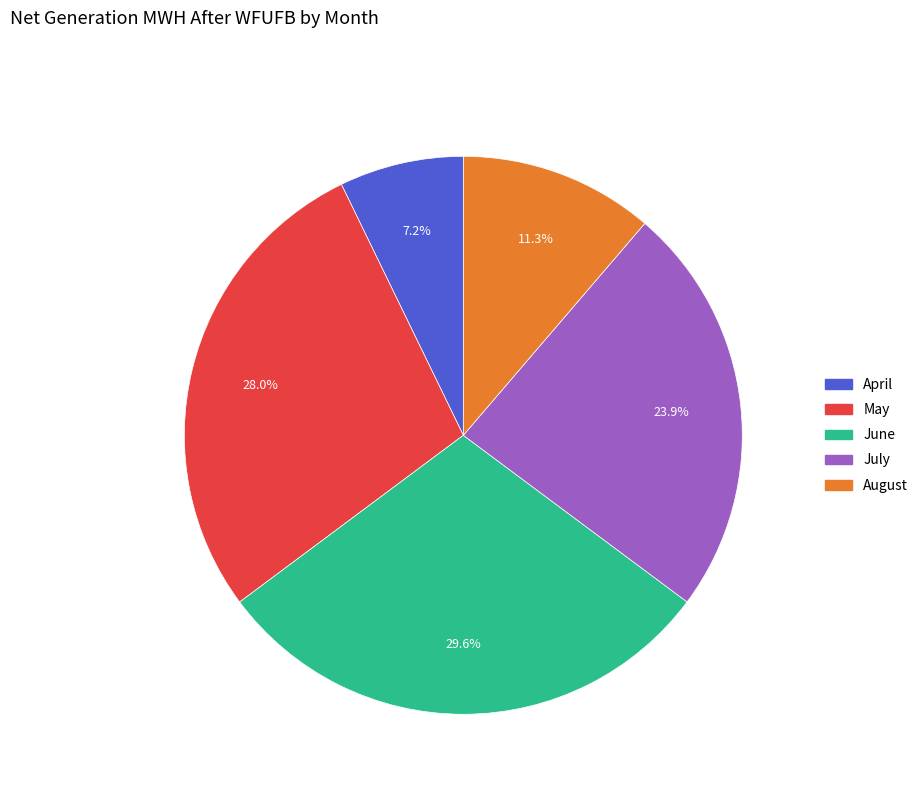

Does any single category account for the majority?

No